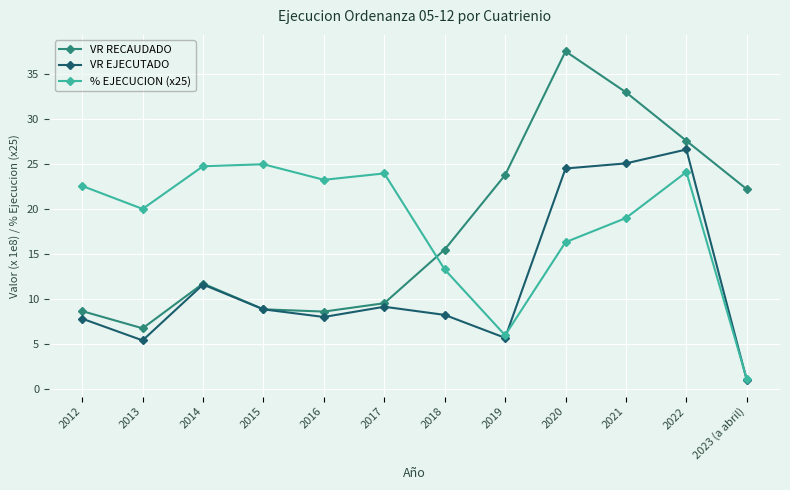

How many lines are shown in the chart?

3